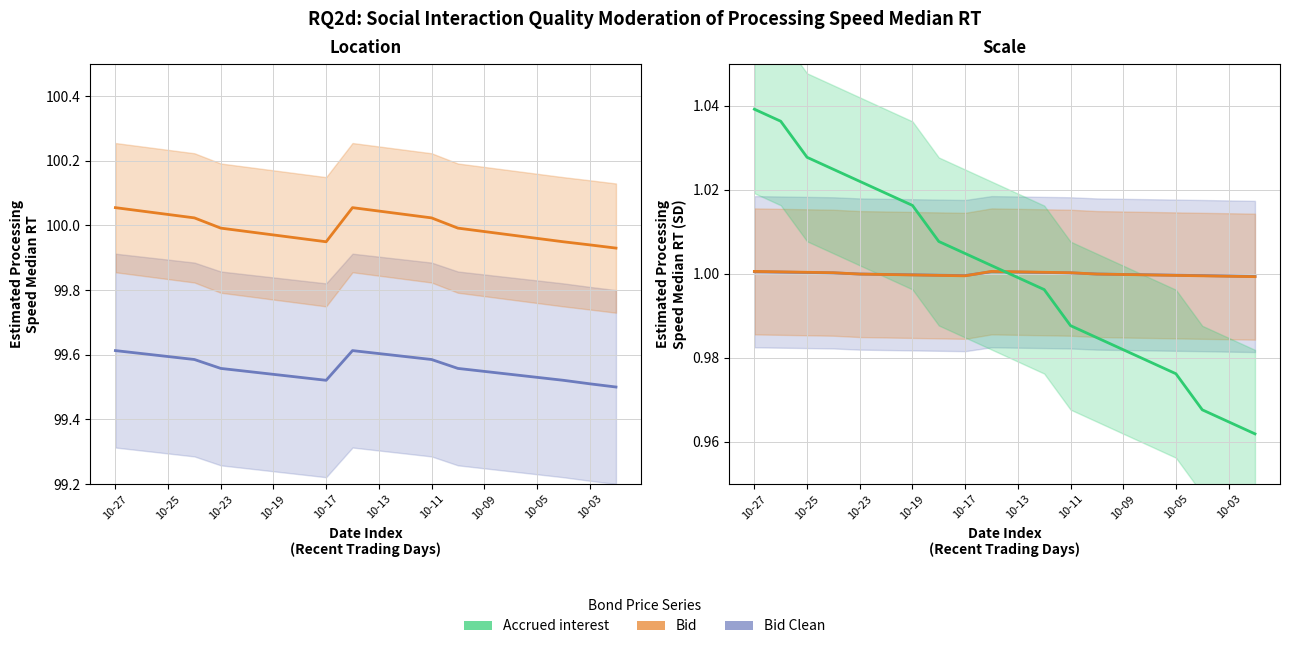

Between 10-17 and 10-19, which is larger?

10-19